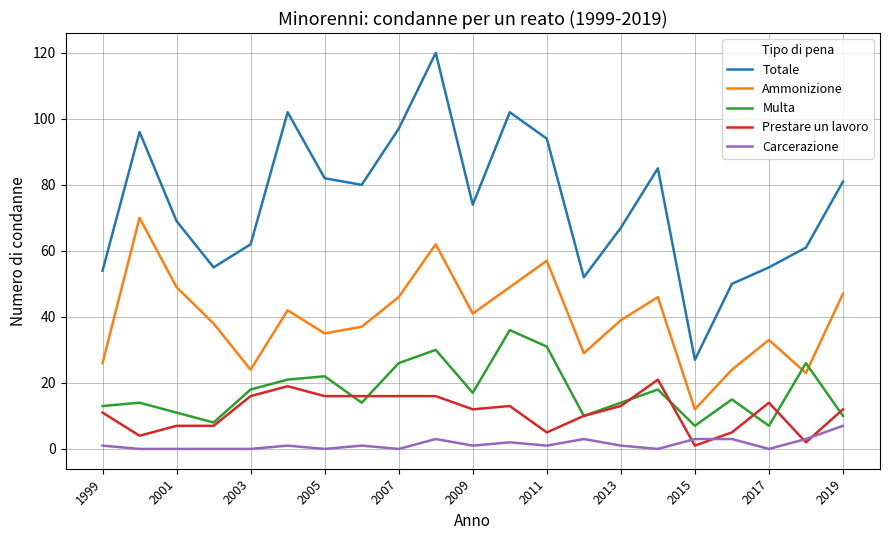

List the series in order of their peak value, lowest first.

Carcerazione, Prestare un lavoro, Multa, Ammonizione, Totale